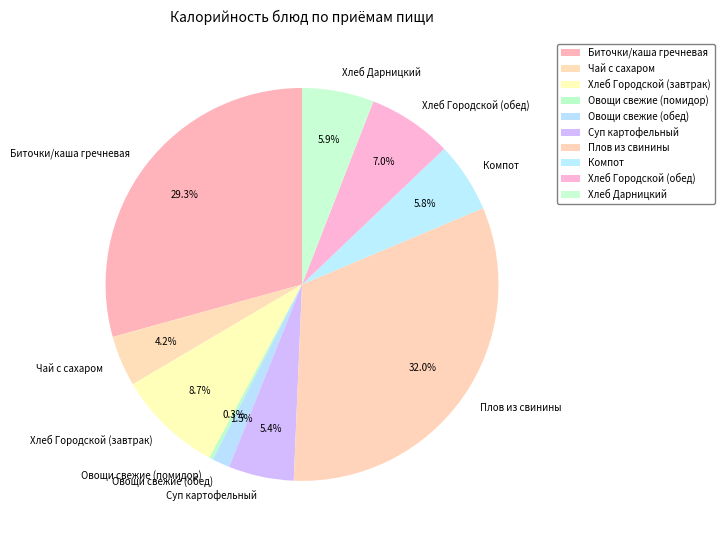

To the nearest percent, what percentage of the pie is Суп картофельный?

5%